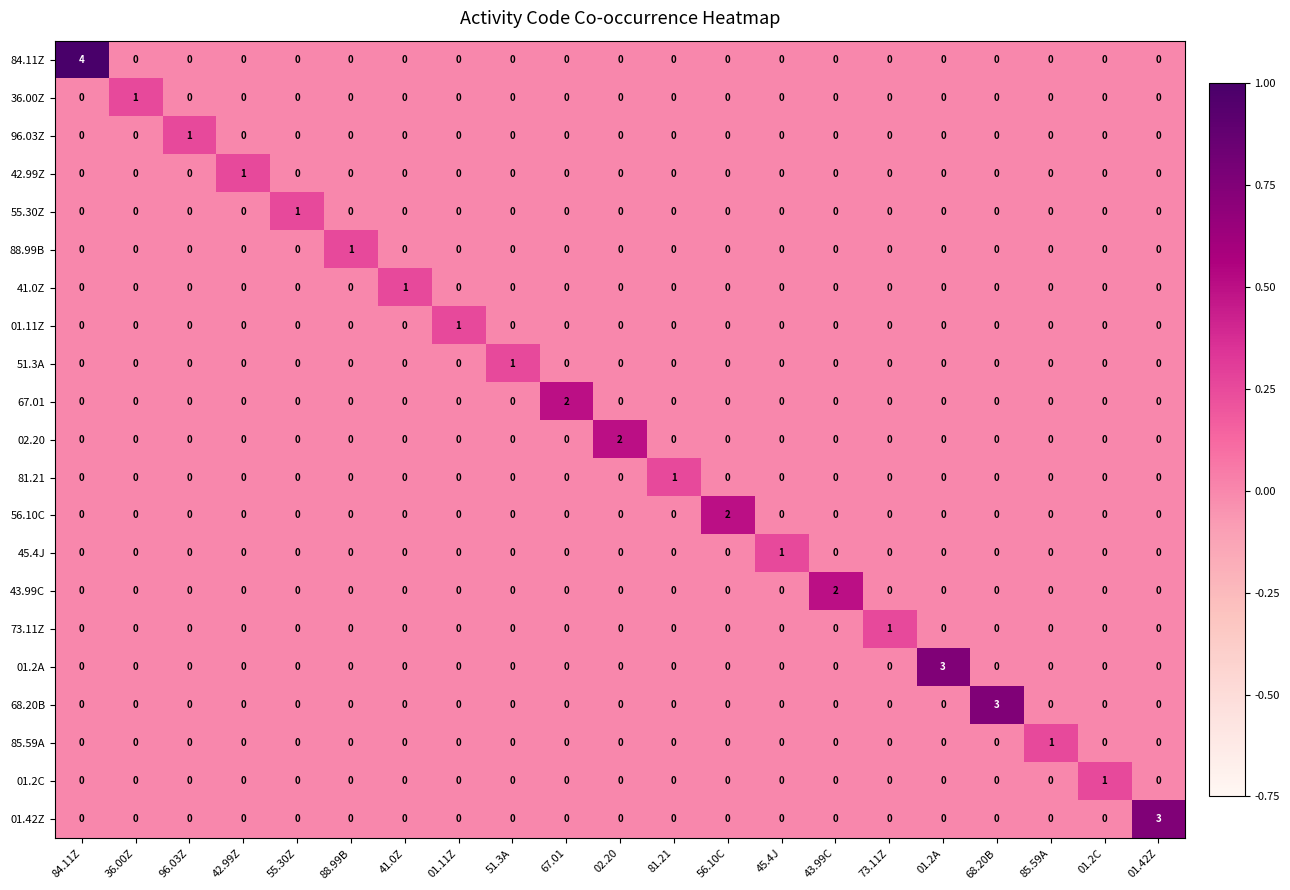

Is it true that 68.20B equals -1 at 81.21?

False